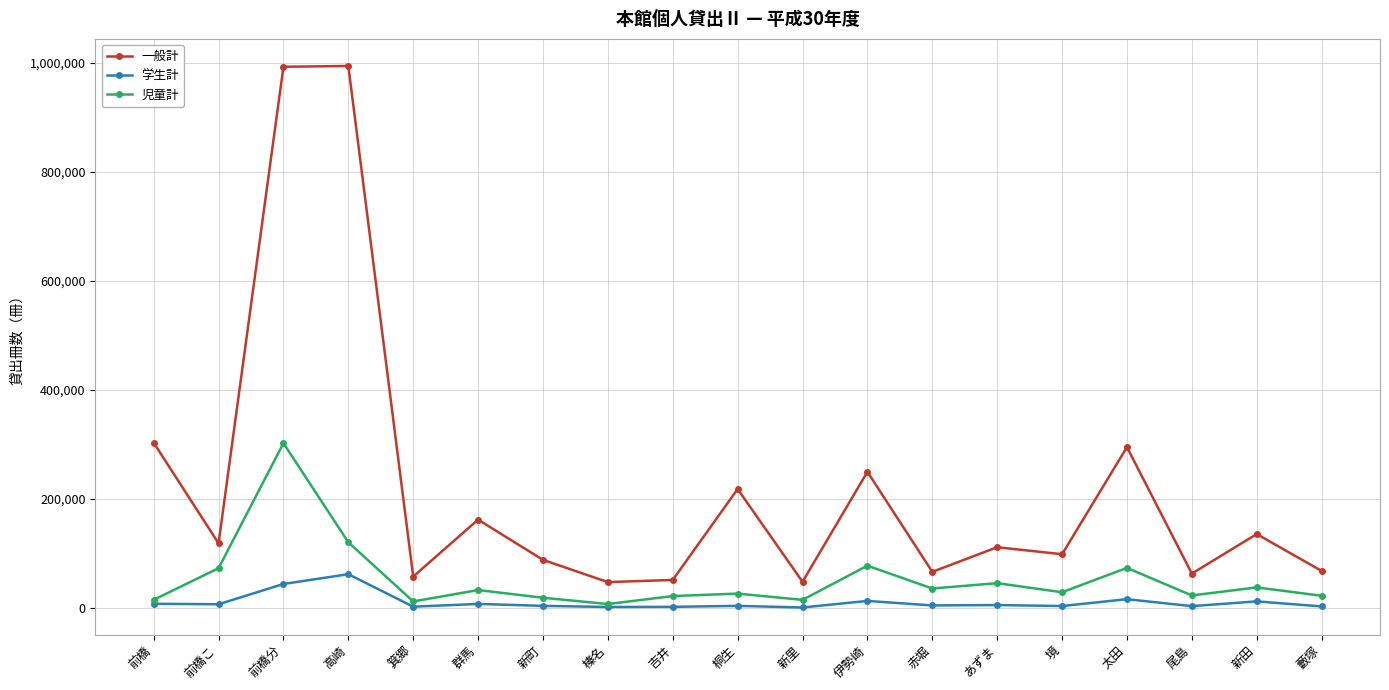

What are all the series names shown in the legend?

一般計, 学生計, 児童計